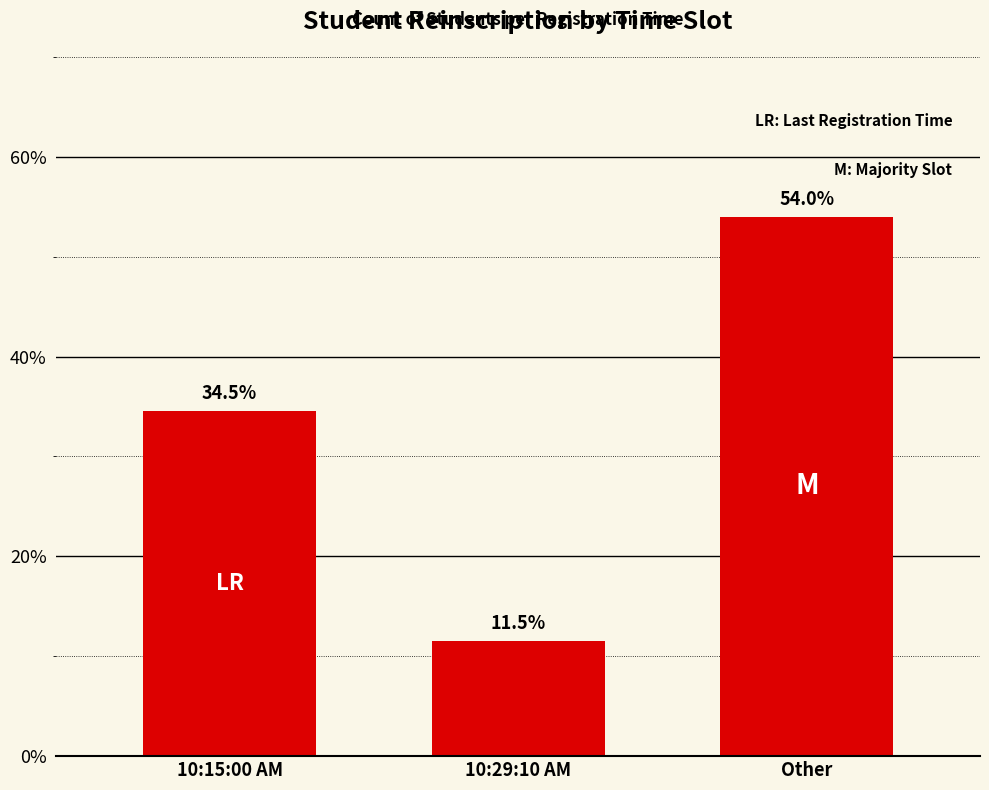

Reading left to right, extract all data points from this chart.

10:15:00 AM=34.5	10:29:10 AM=11.5	Other=54.0